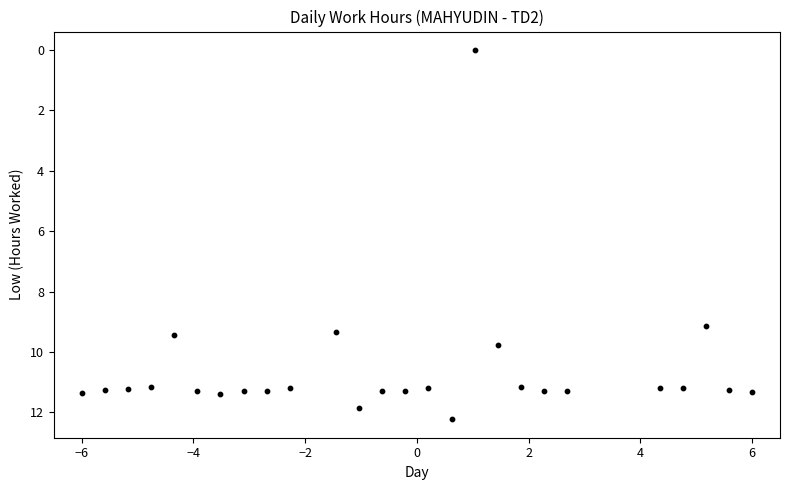

What is the range of Y values (max minus min)?

12.2